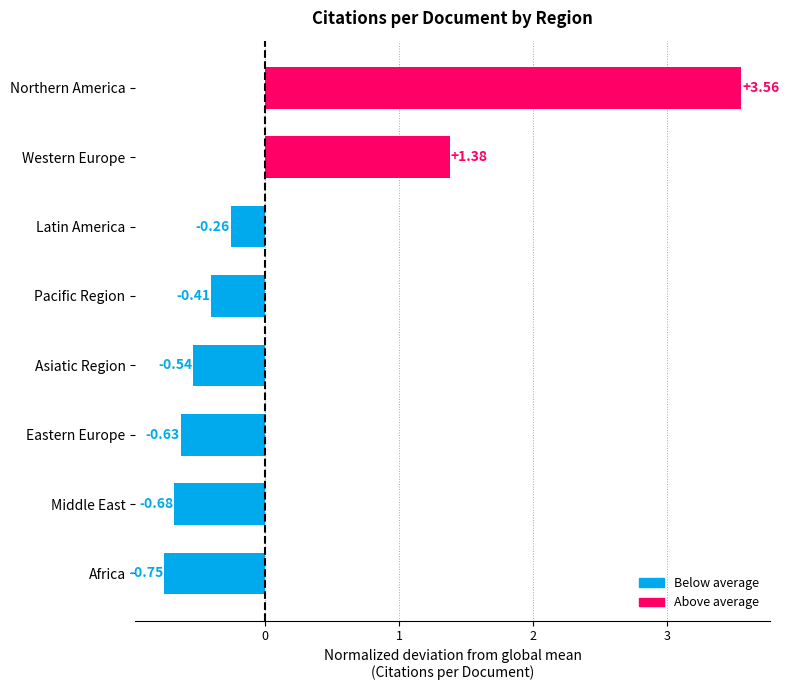

How many values are below 0?

6